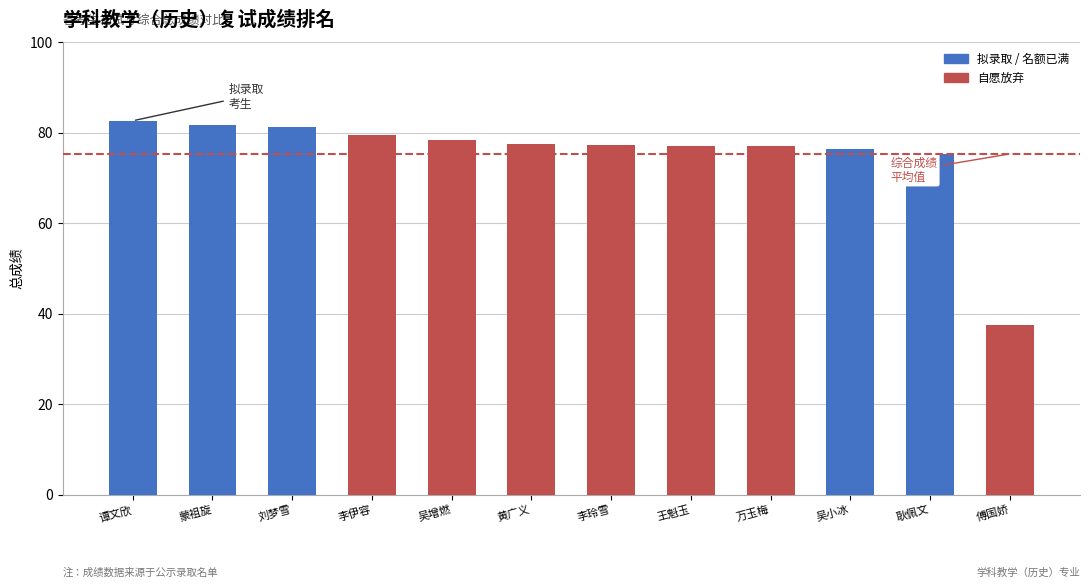

Is it true that the value at 蒙祖旋 is 81.7?

True